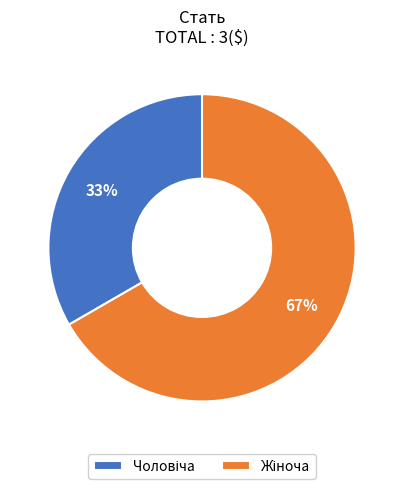

Is there a majority slice in this chart?

Yes